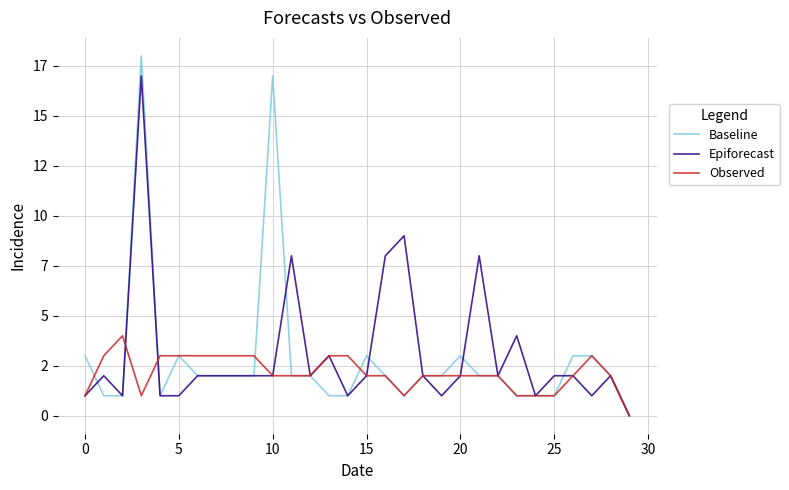

Does the chart have visible grid lines?

Yes